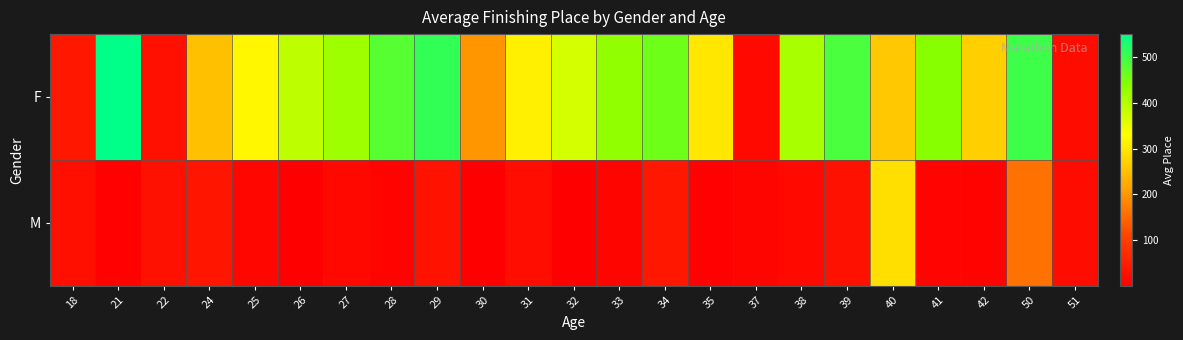

How many data points does each series have?

23